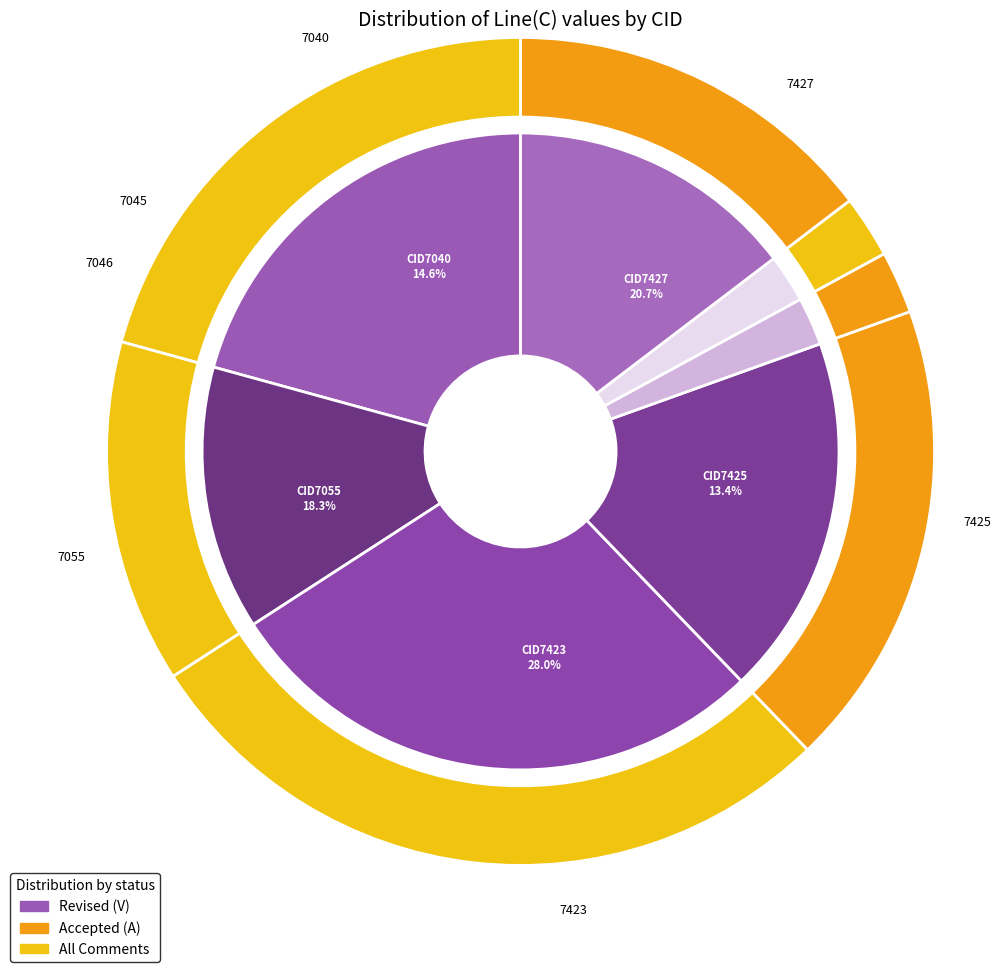

Is there a majority slice in this chart?

No